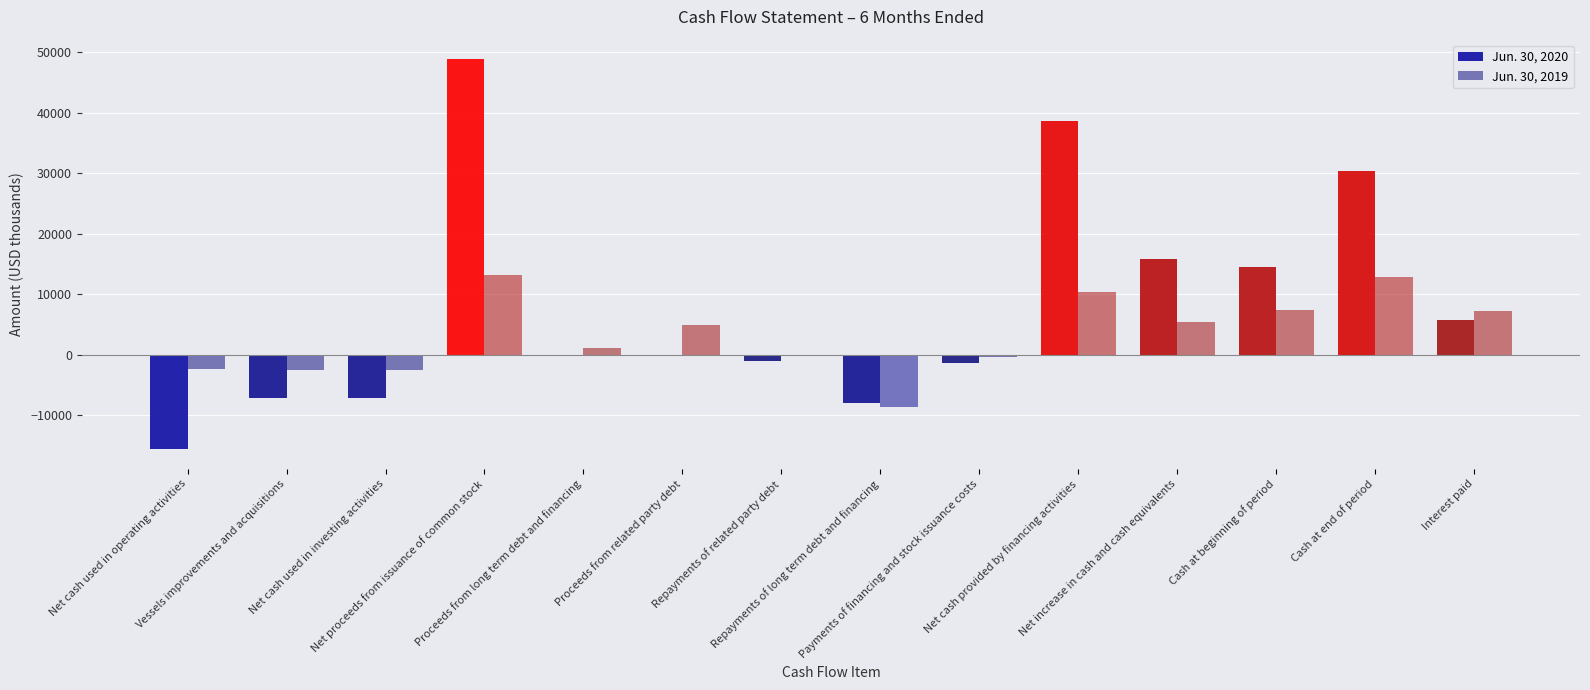

How many series are shown in this chart?

2